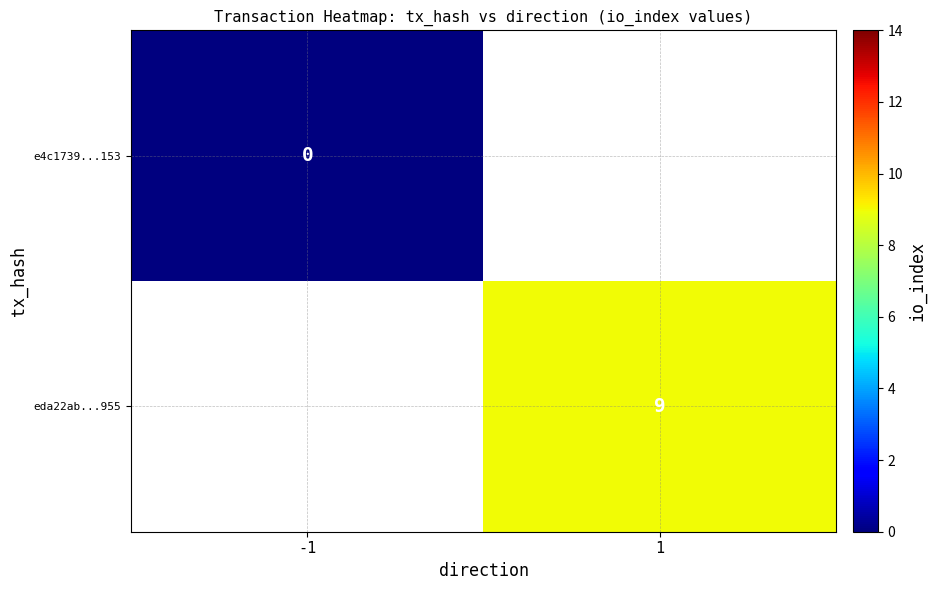

Is the value of e4c1739...153 at -1 greater than the value of eda22ab...955 at 1?

No